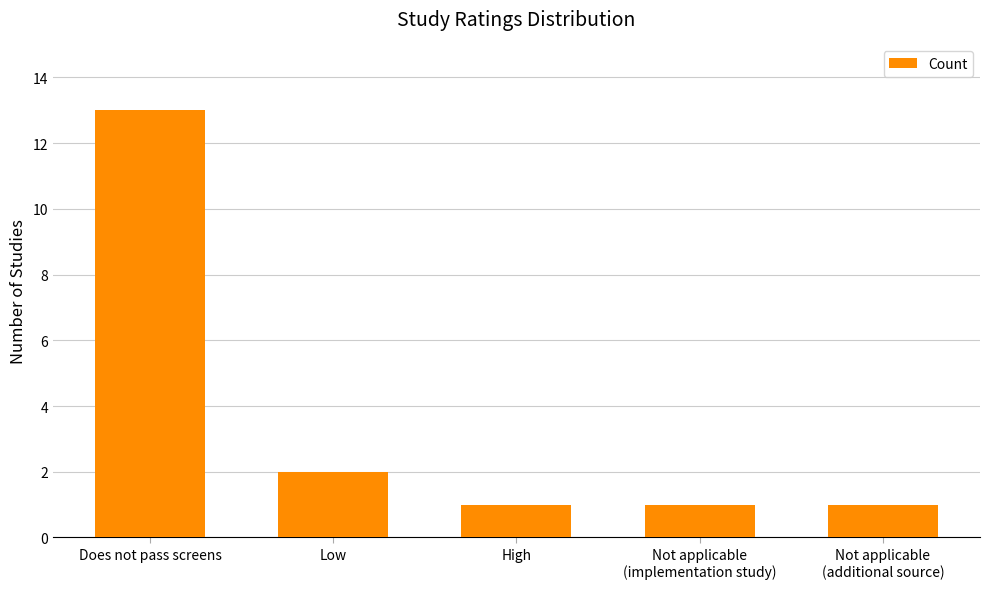

What is the change in value from Does not pass screens to Low?

-11